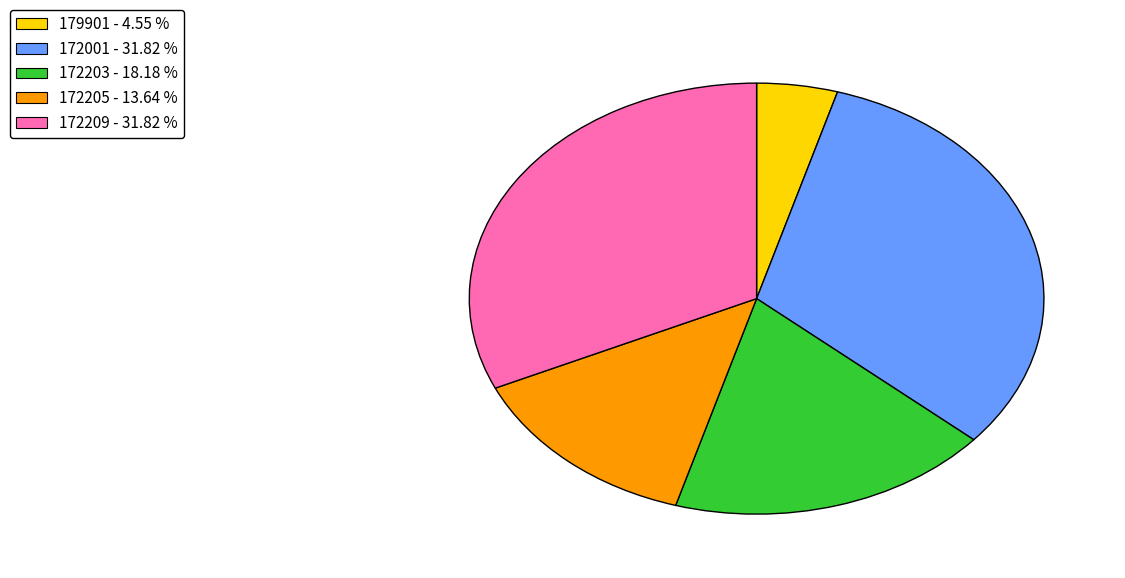

Does any single category account for the majority?

No